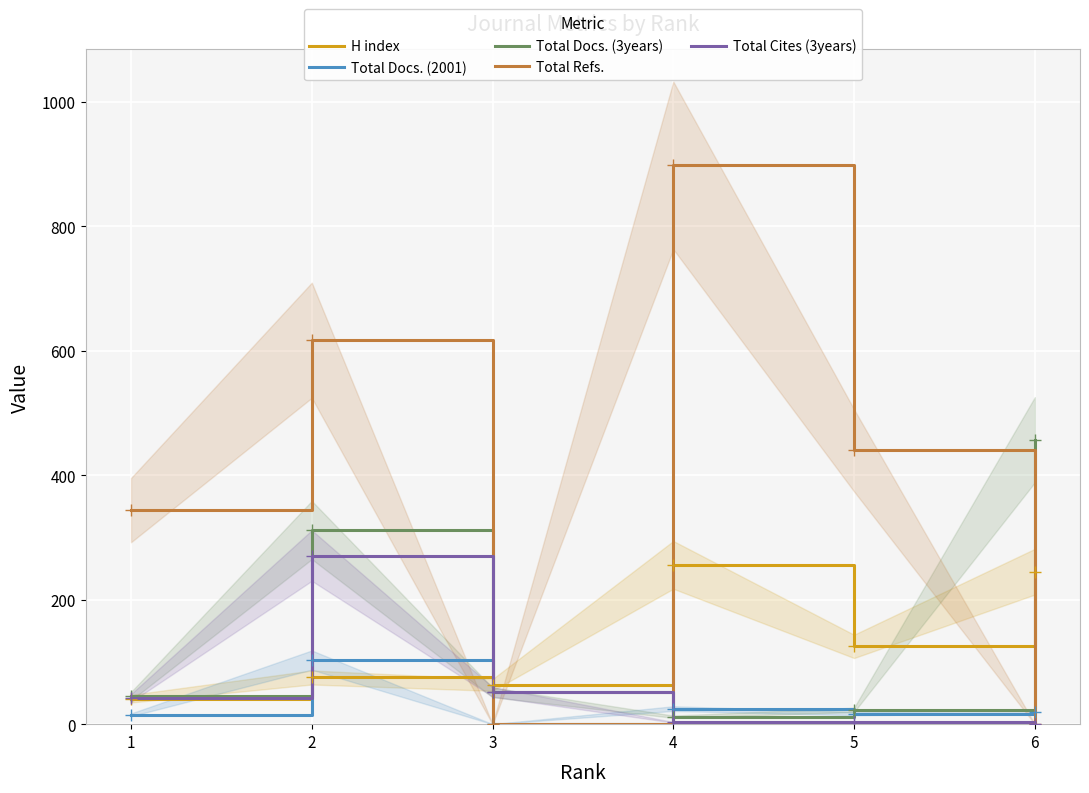

In Total Docs. (3years), how many points are lower than both neighbors (excluding endpoints)?

1